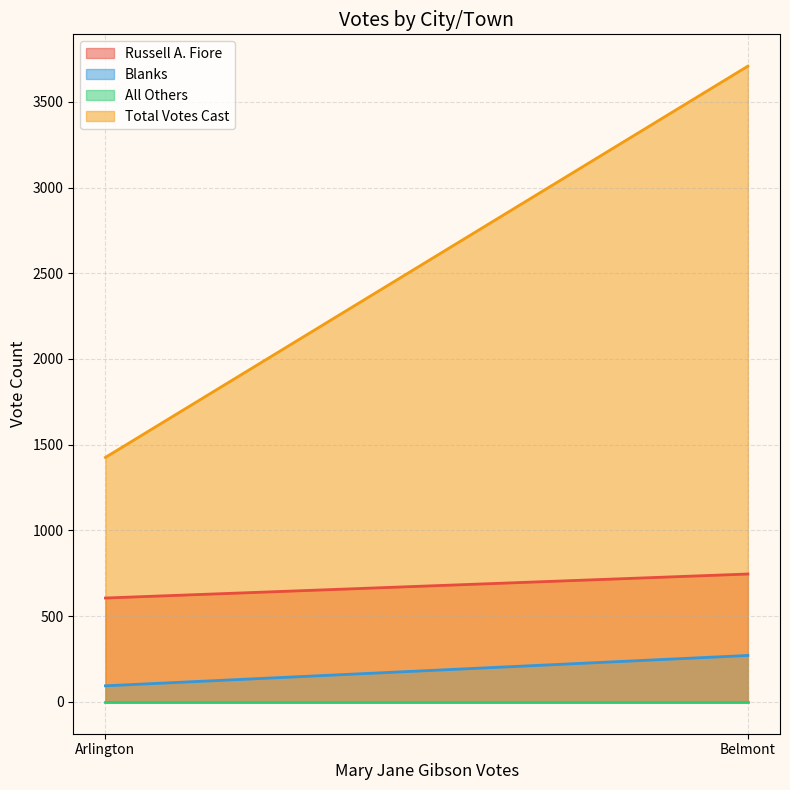

Rank the series by their maximum value, from highest to lowest.

Total Votes Cast, Russell A. Fiore, Blanks, All Others